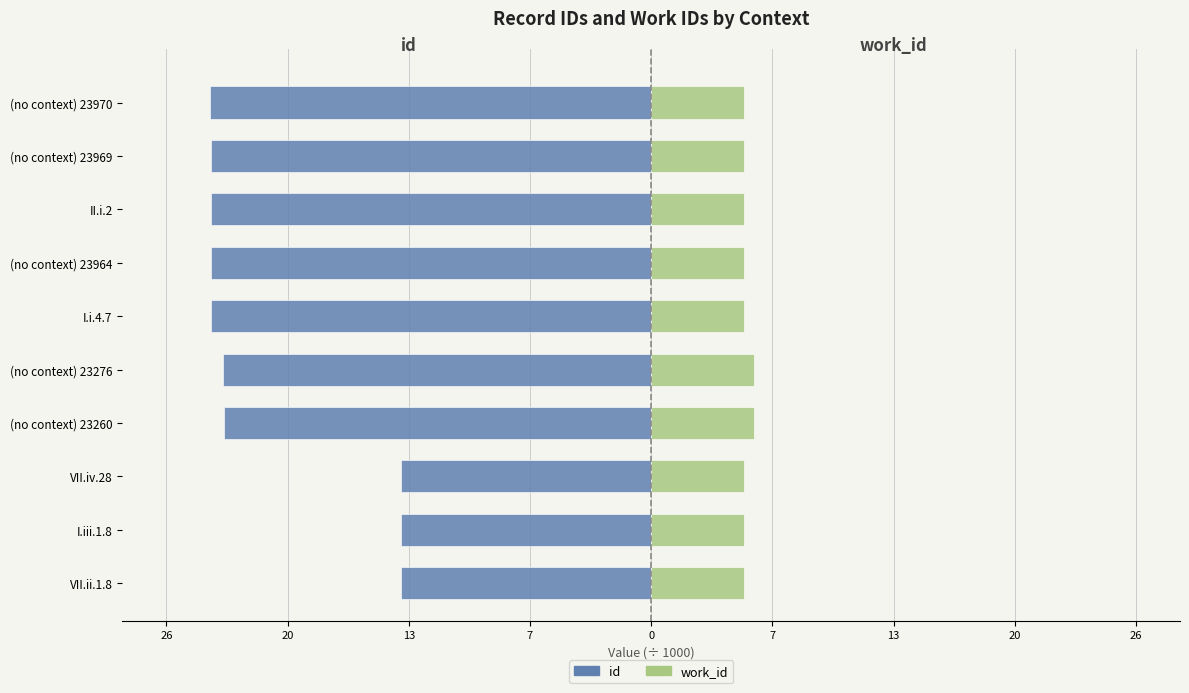

What is the difference between the maximum and second lowest values in the id series?

10.3